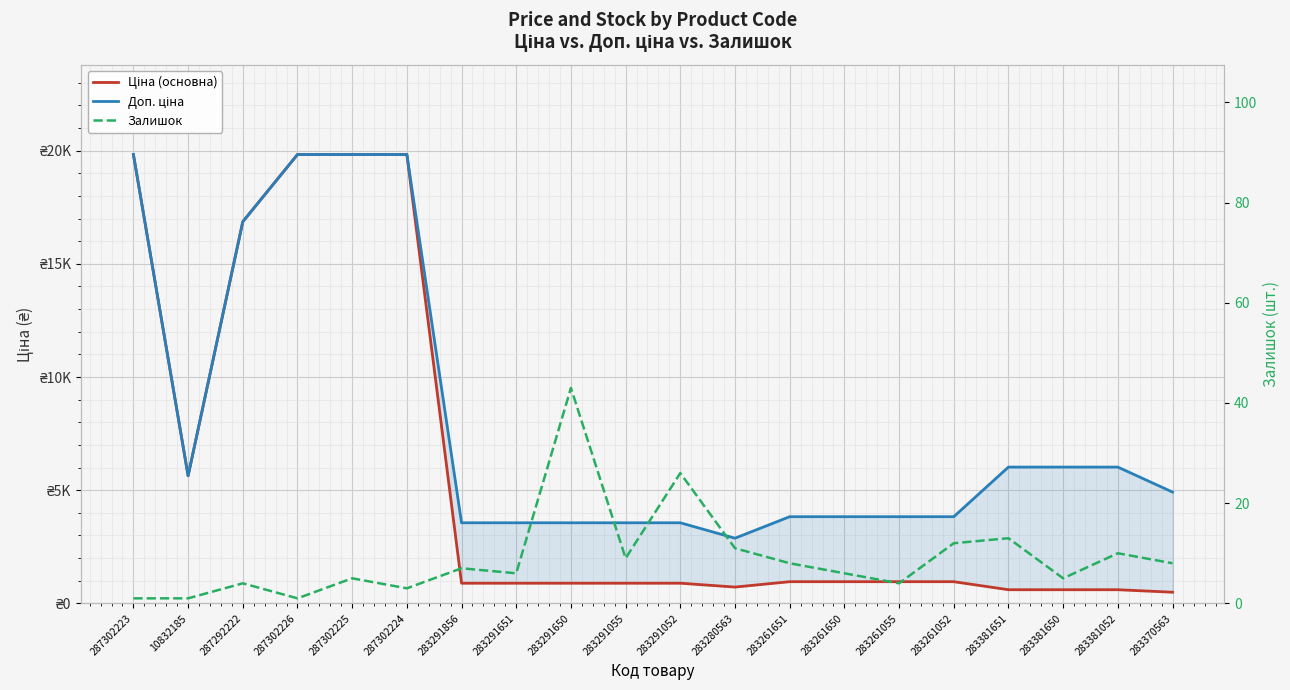

What is the difference between the maximum and second lowest values in the Доп. ціна series?

16271.4